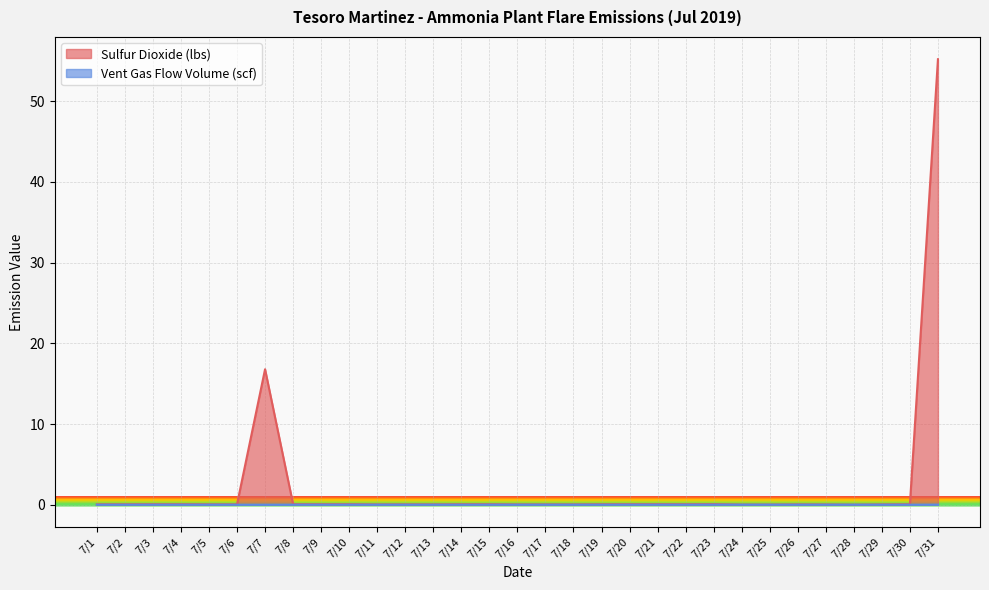

List the series in order of their overall mean, highest first.

Sulfur Dioxide (lbs), Vent Gas Flow Volume (scf)